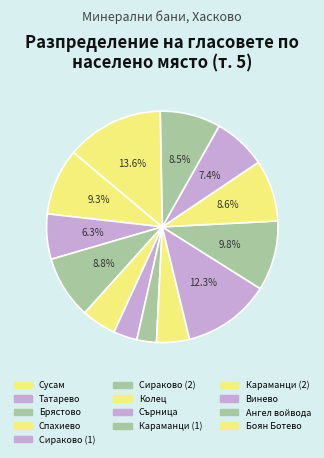

Rank the categories by value from lowest to highest.

Сираково (2), Сираково (1), Колец, Спахиево, Татарево, Винево, Ангел войвода, Караманци (2), Брястово, Сусам, Караманци (1), Сърница, Боян Ботево